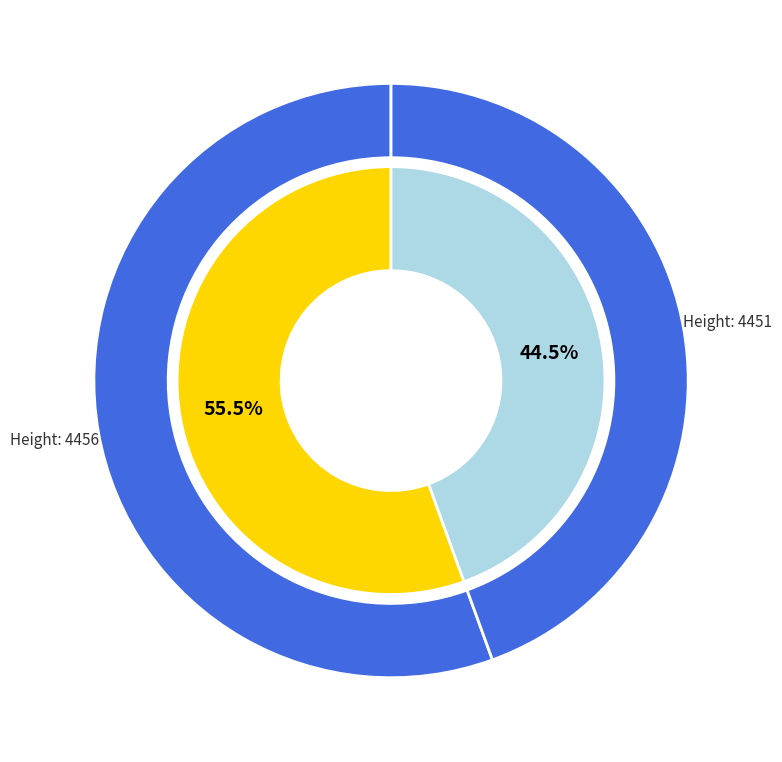

To the nearest percent, what portion does 4456 represent?

56%